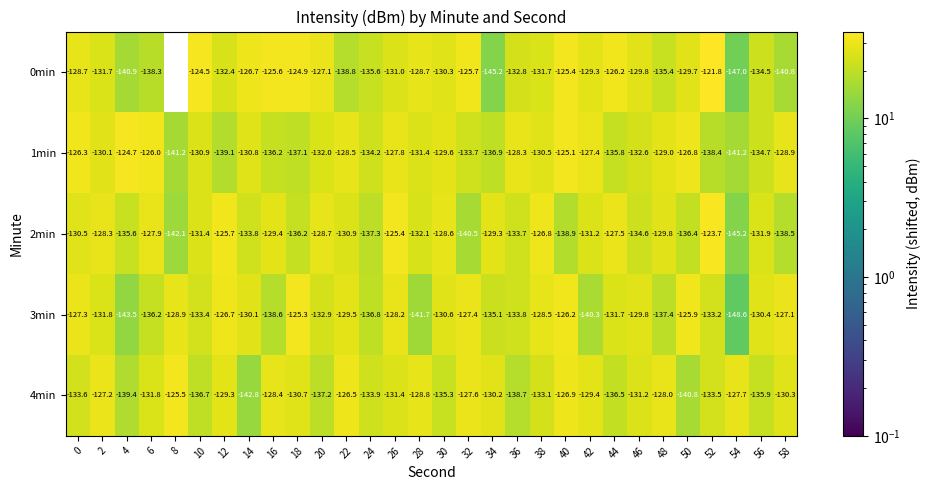

What is the difference between the second highest and minimum values in the 1min series?

16.1